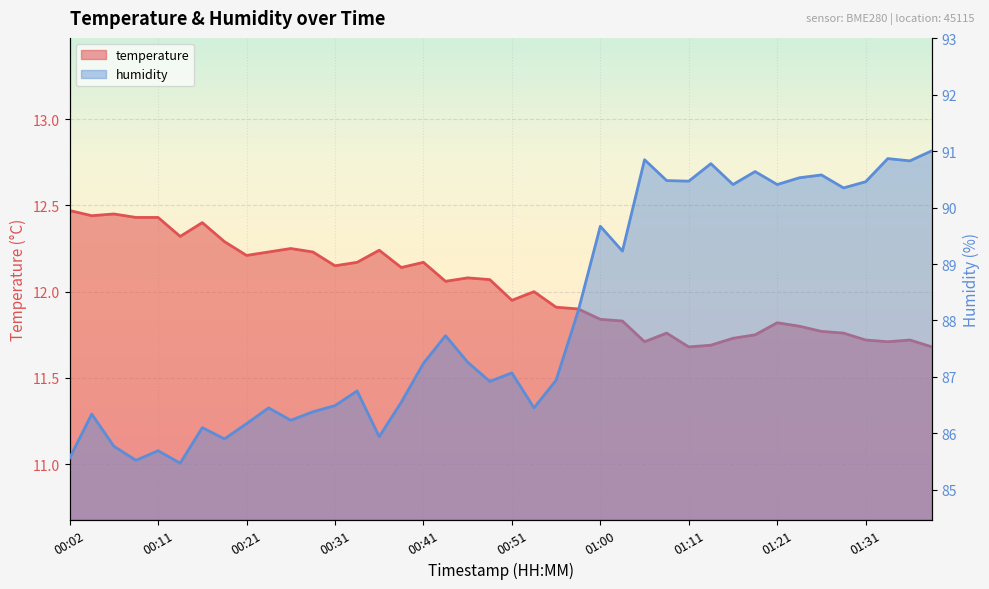

What are all the series names shown in the legend?

temperature, humidity